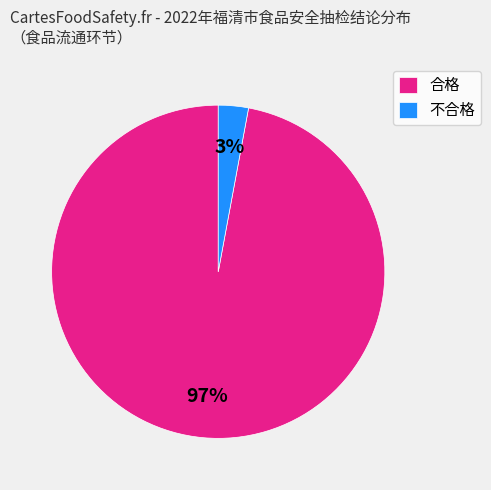

Between 不合格 and 合格, which is larger?

合格